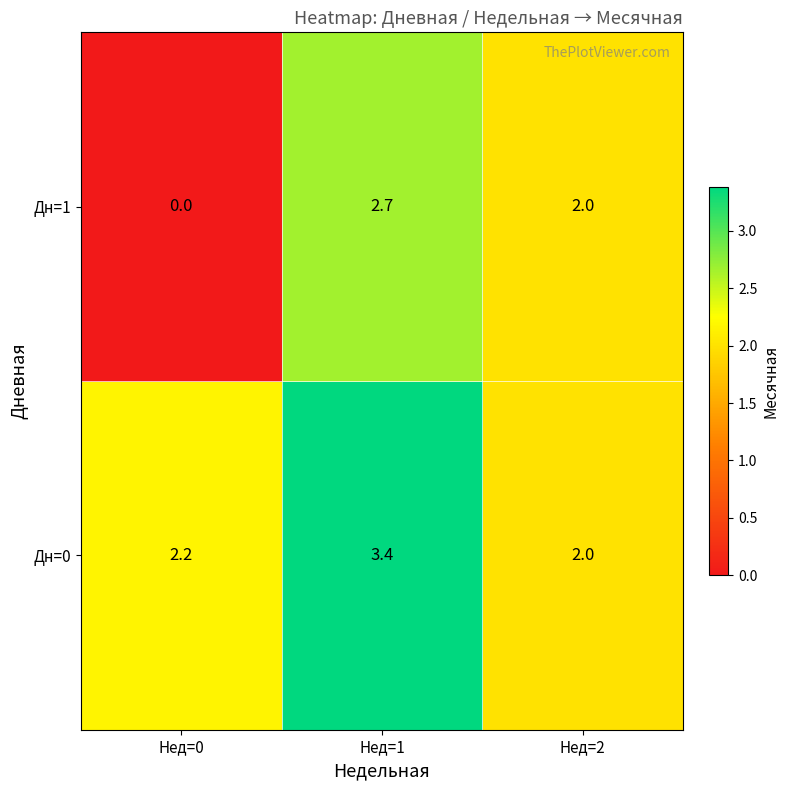

At which category does the chart reach its minimum across all series?

Нед=0